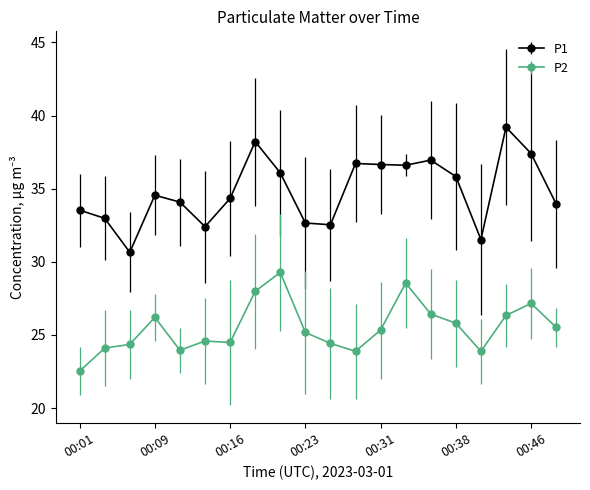

How many distinct data groups are displayed?

2